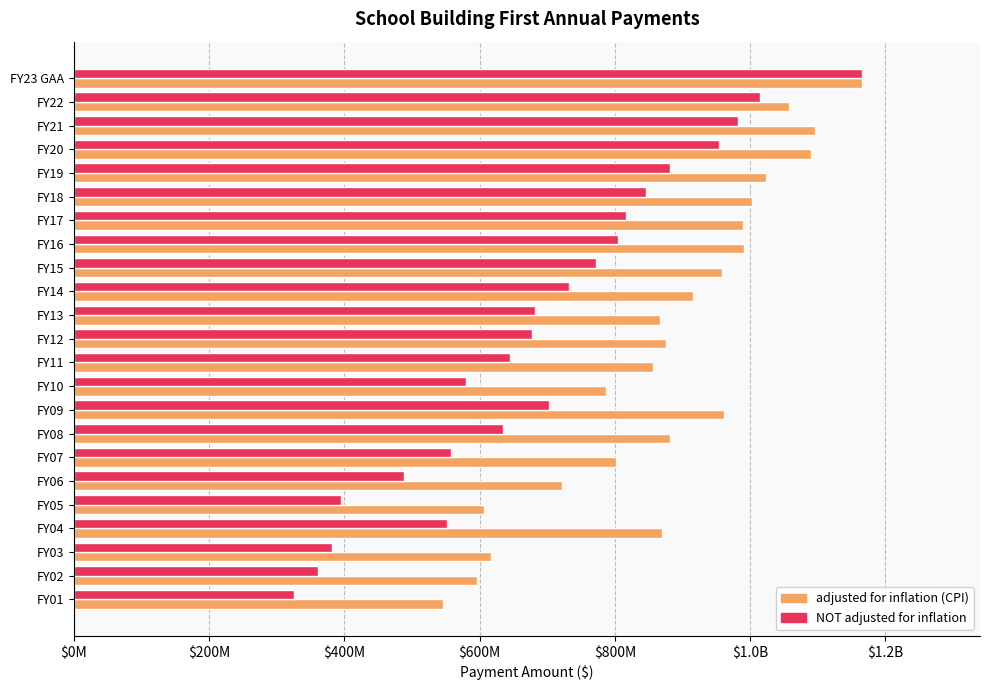

What are all the series names shown in the legend?

adjusted for inflation (CPI), NOT adjusted for inflation